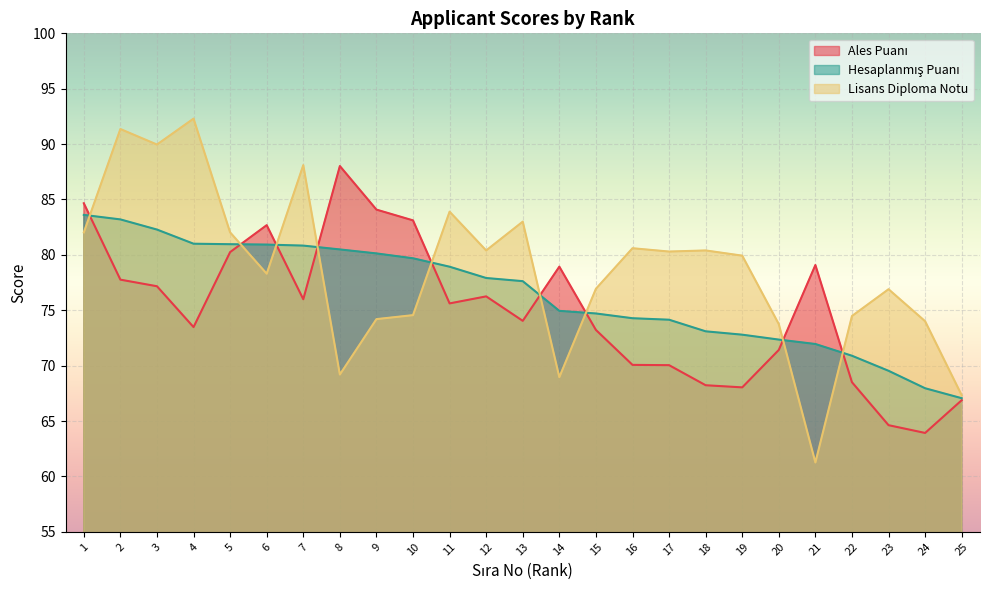

Which category has the lowest value in the Hesaplanmış Puanı series?

25